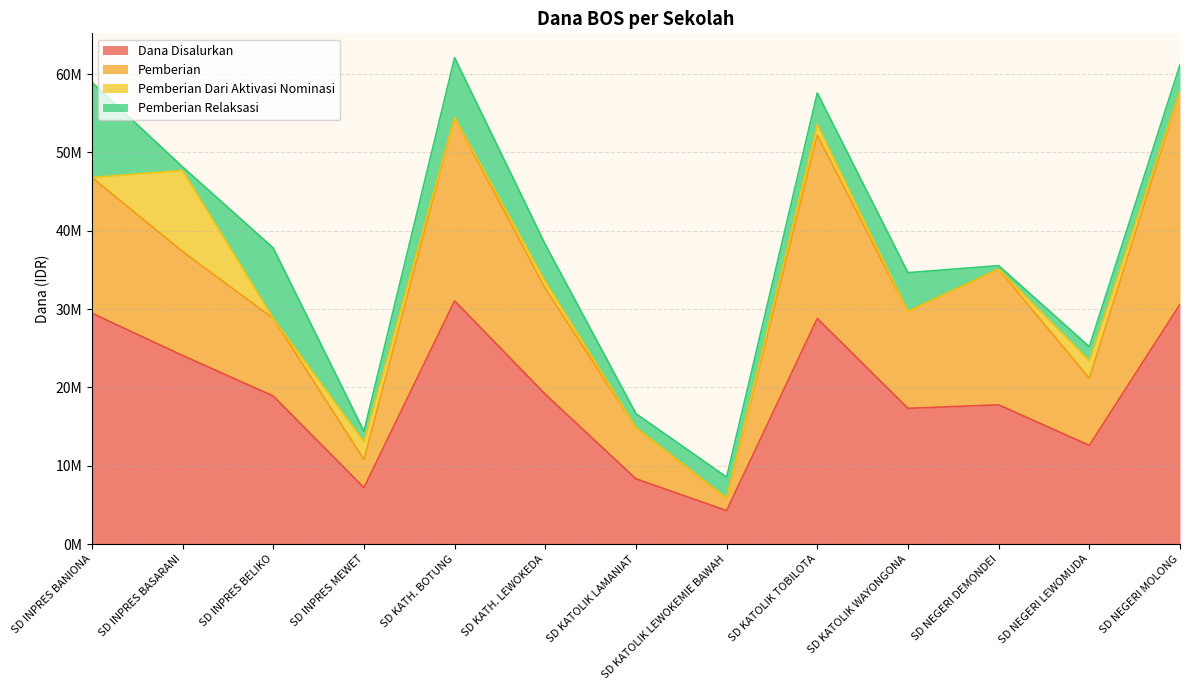

What is the highest value of the Pemberian Dari Aktivasi Nominasi series?

10350000